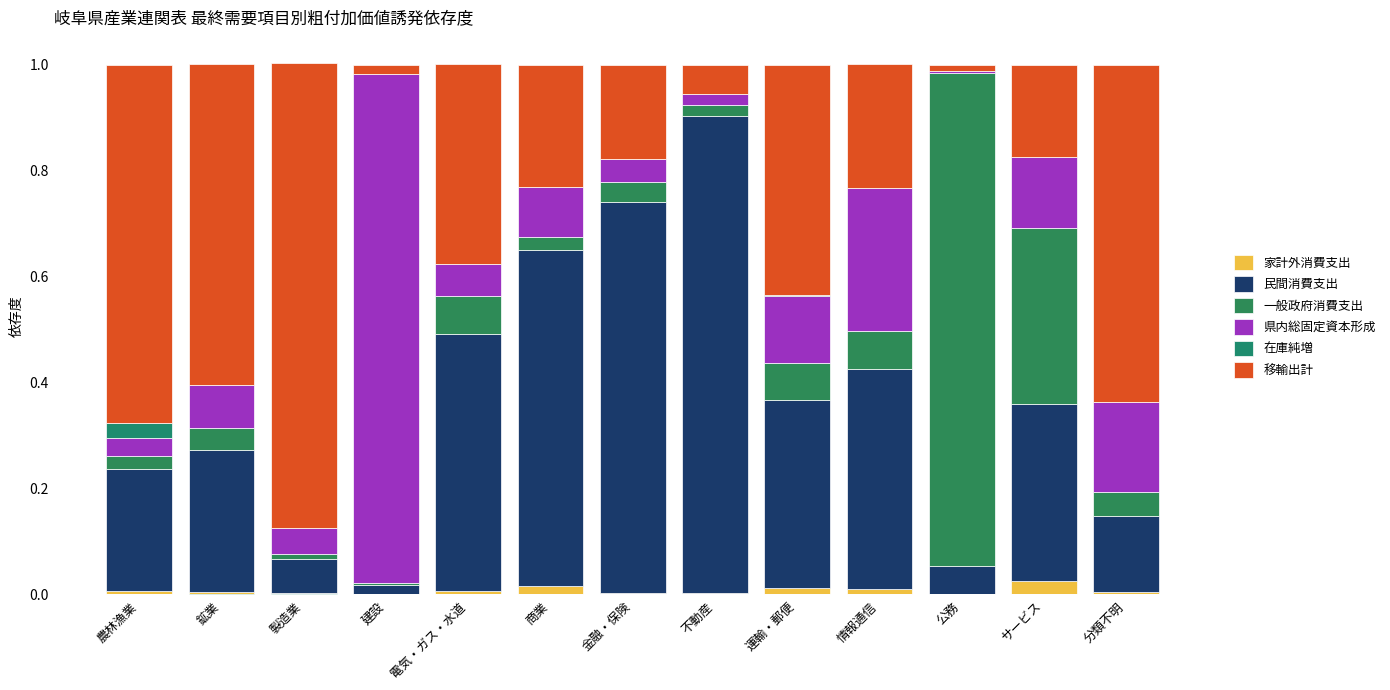

Is it true that 在庫純増 equals 0.0 at 建設?

False